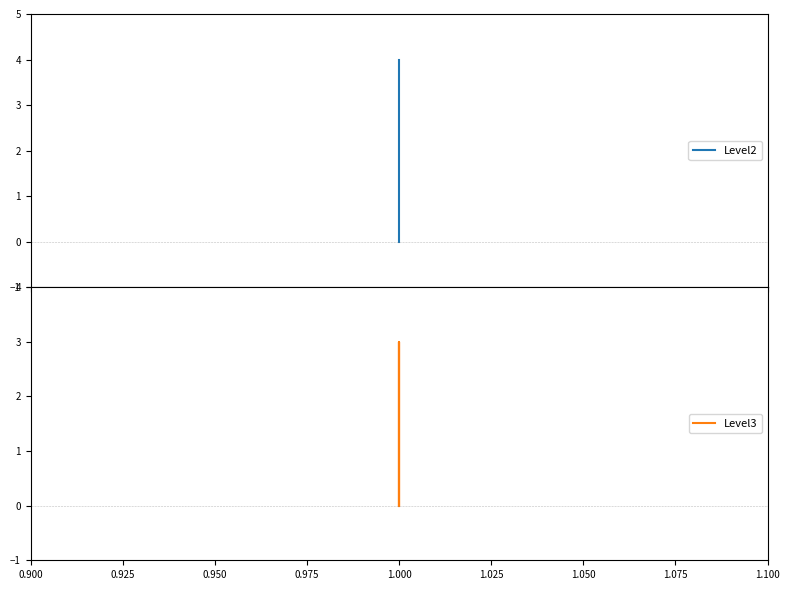

Which series has the largest total across all categories?

Level2